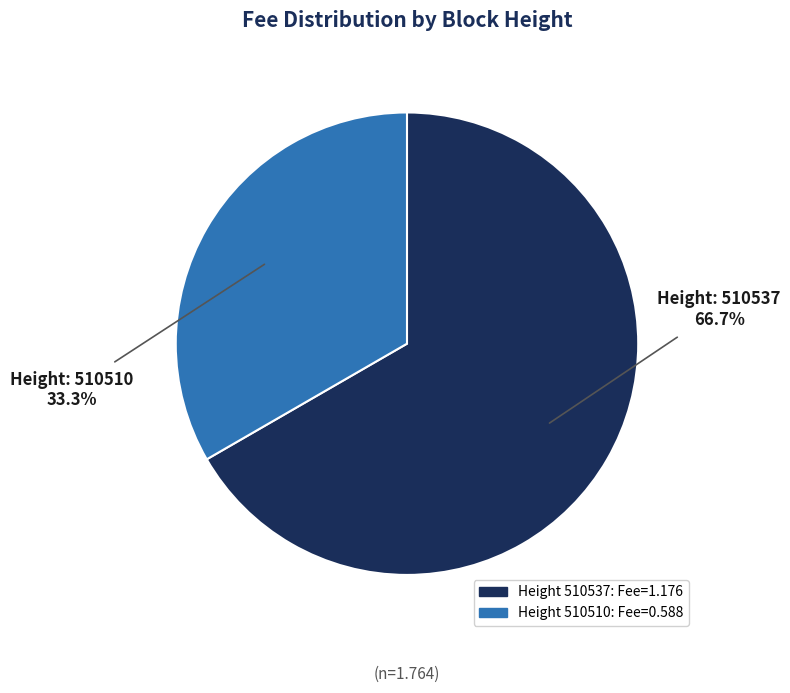

Does any single category account for the majority?

Yes